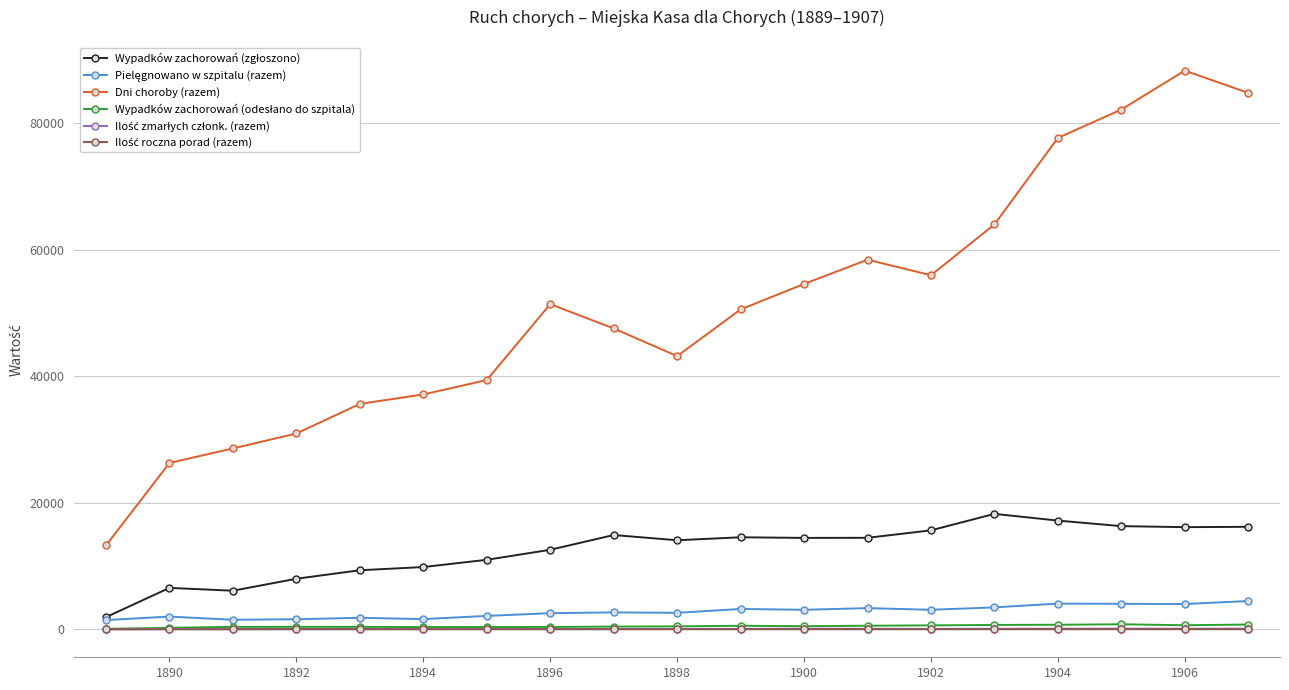

At how many categories does at least one series exceed 75297?

4